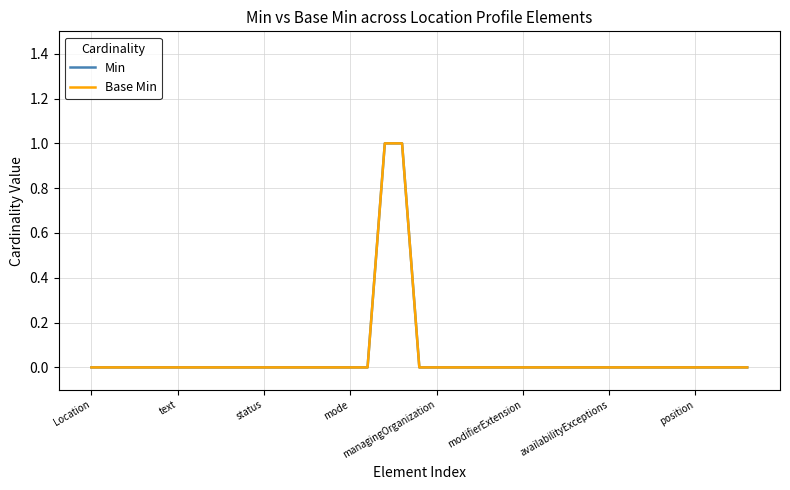

At how many categories does at least one series exceed 0?

2